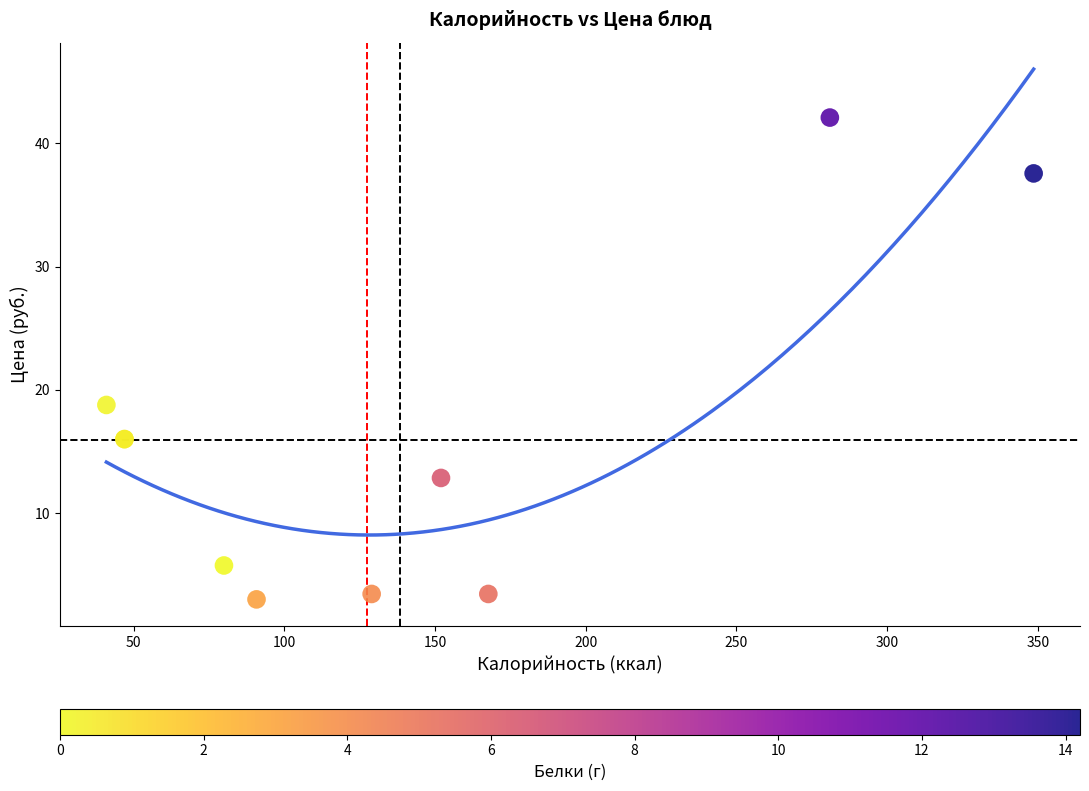

What Y value in the scatter plot is closest to 22?

18.8